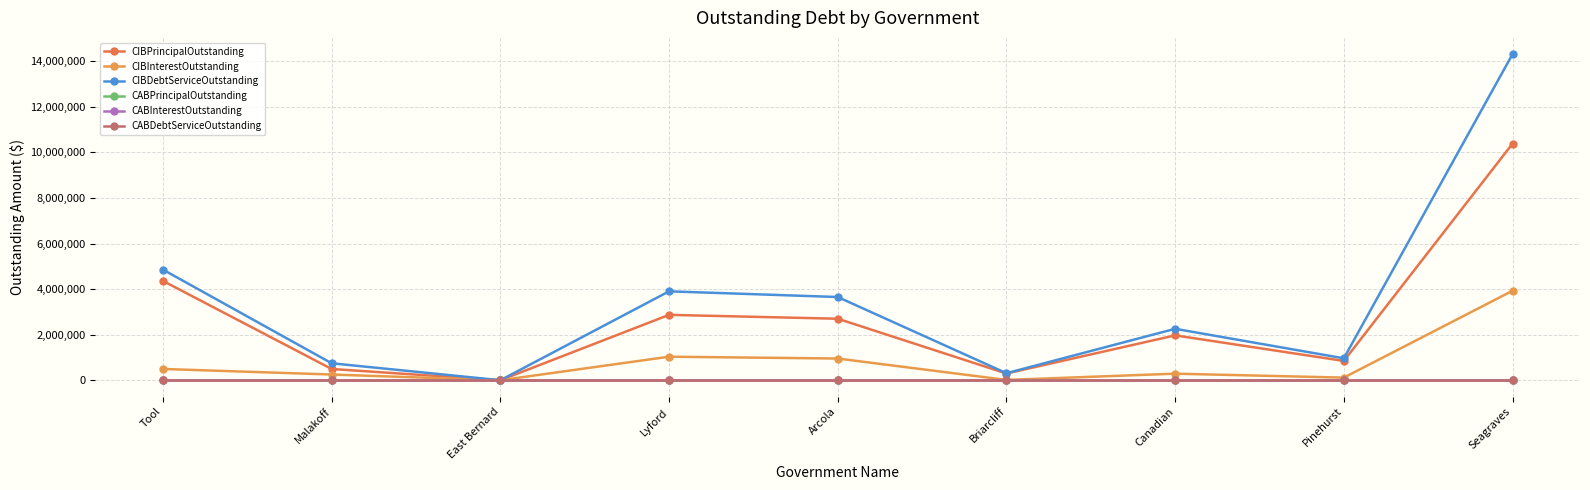

Is this an area chart (filled region under the line)?

No